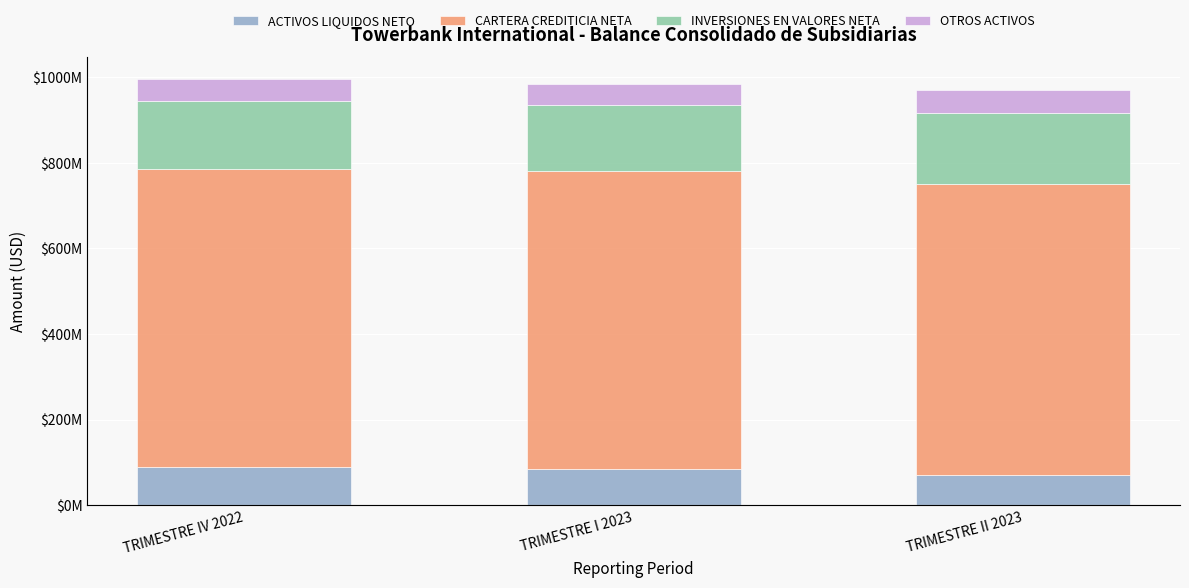

What is the value of the ACTIVOS LIQUIDOS NETO bar at the 1st from the left?

88734893.0